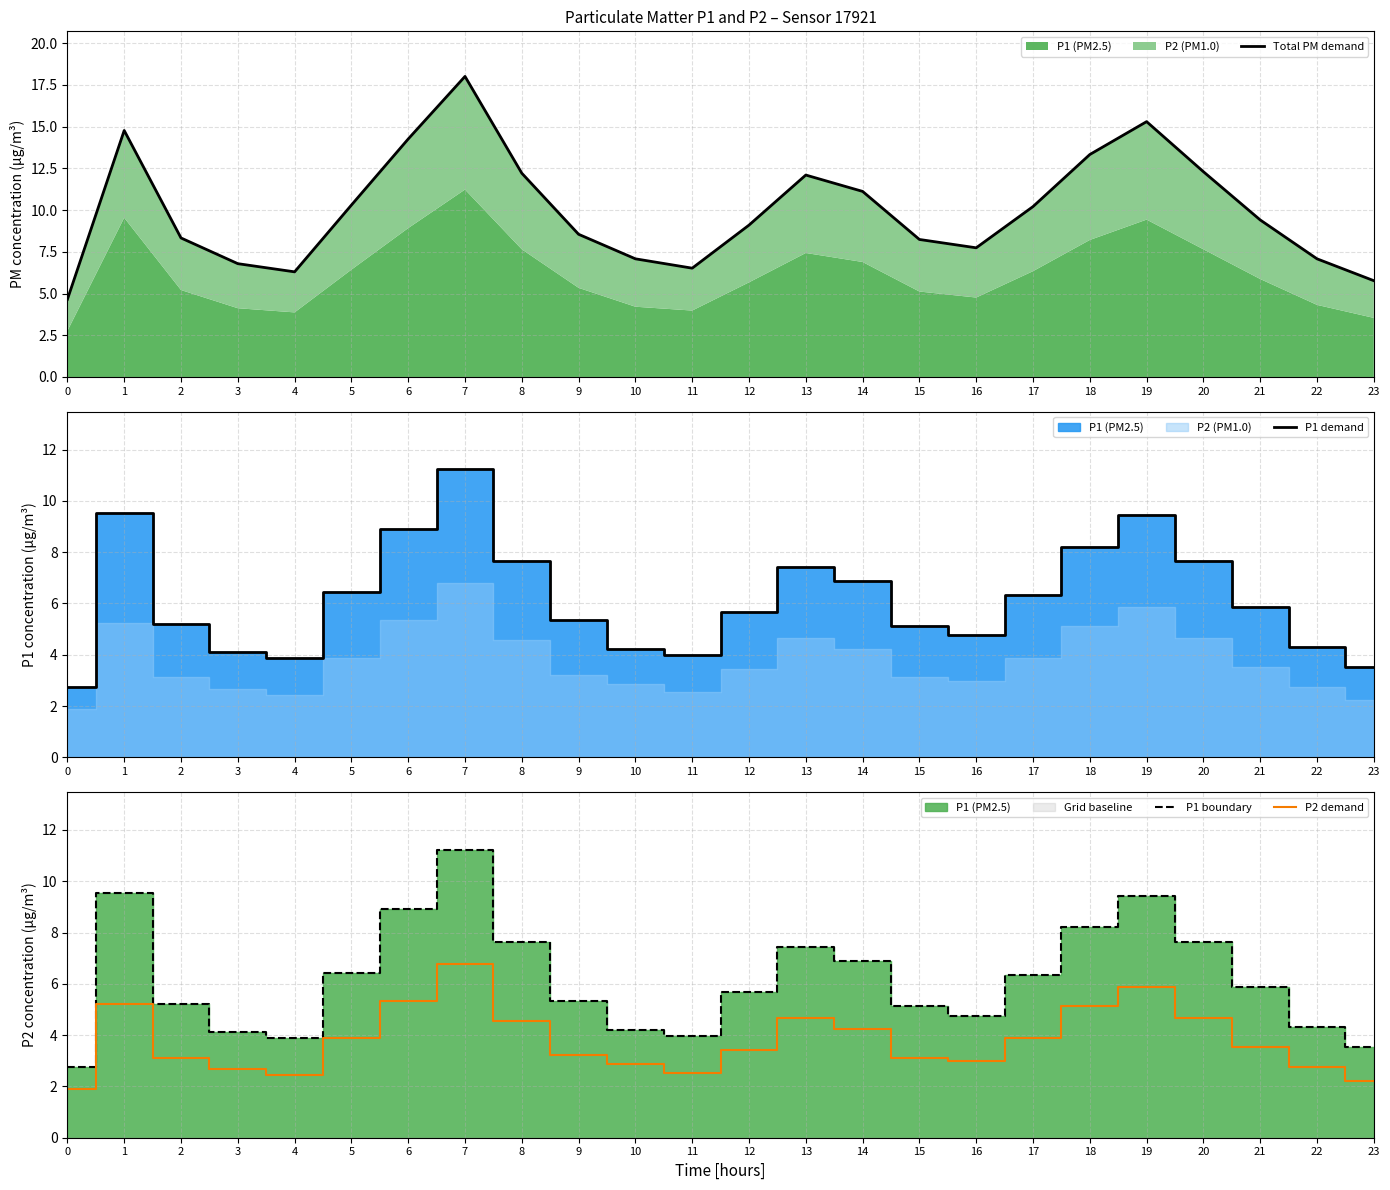

At which label does P1 boundary reach its peak?

7